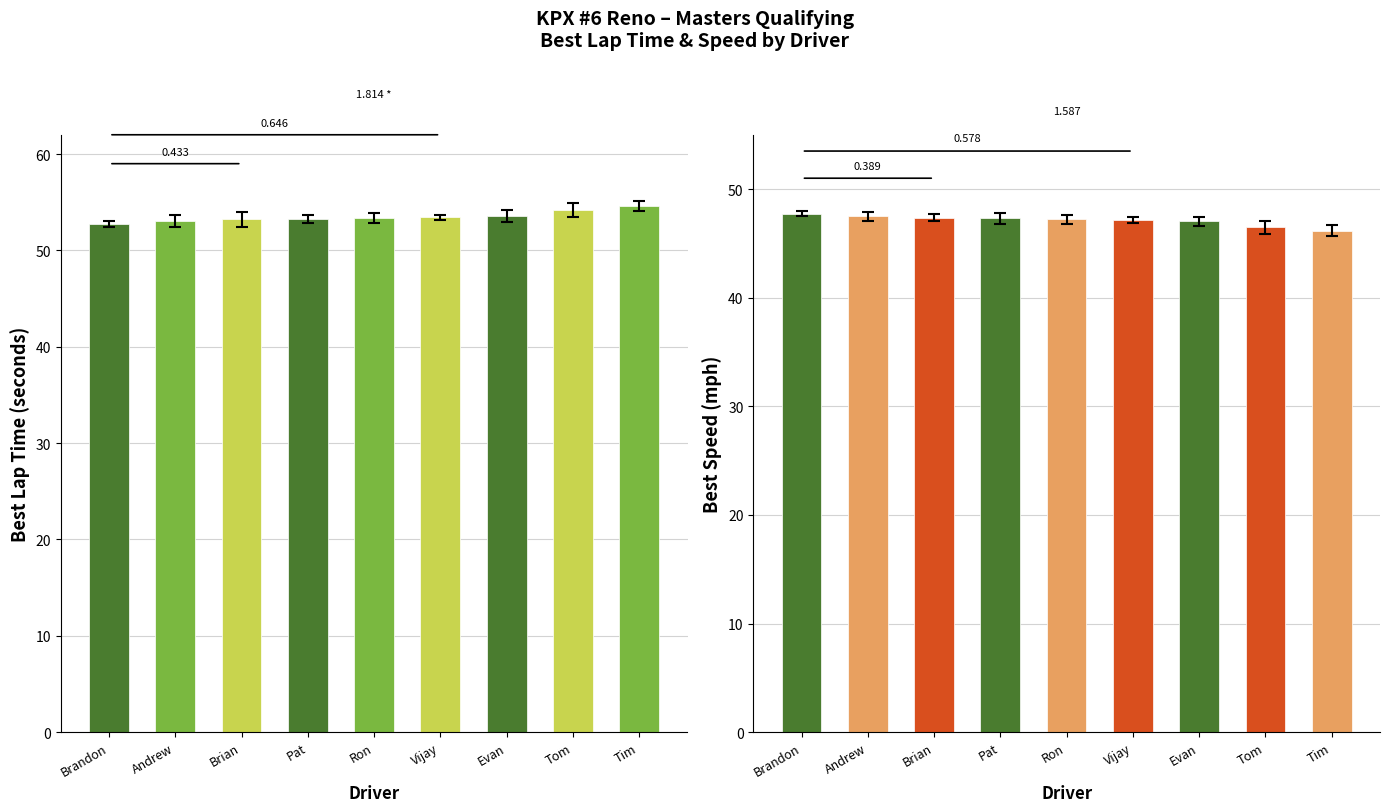

Which series has the widest spread of values?

Best Lap time